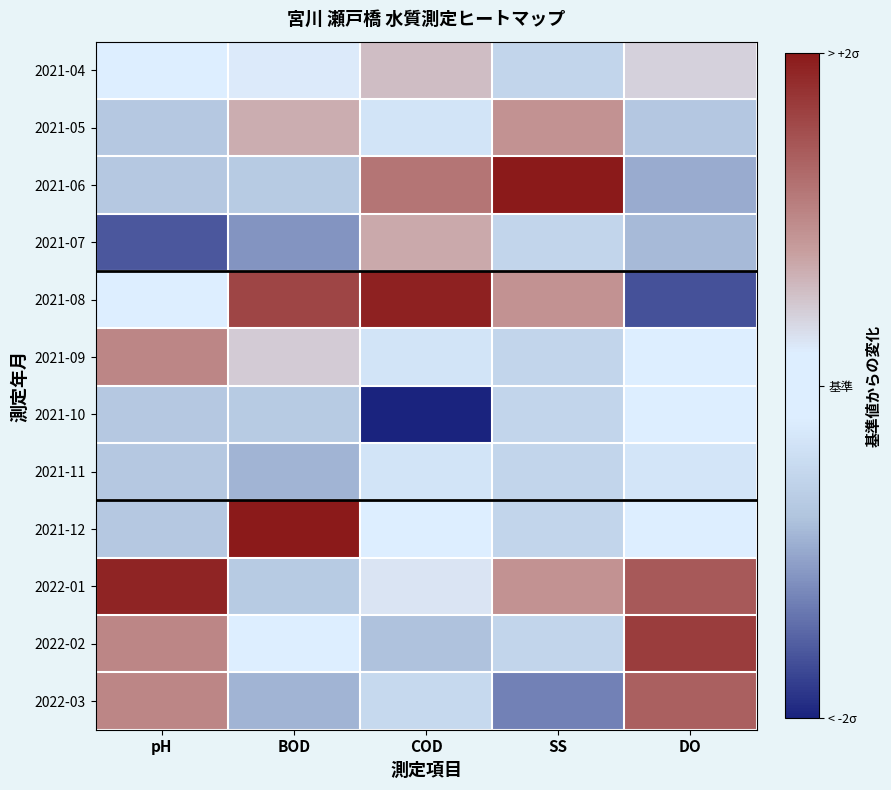

Reading left to right, transcribe all the data shown in this chart.

2021-04: pH=0.1	BOD=0.2	COD=0.6	SS=-0.6	DO=0.4
2021-05: pH=-0.7	BOD=0.7	COD=-0.3	SS=0.9	DO=-0.7
2021-06: pH=-0.7	BOD=-0.7	COD=1.2	SS=2.0	DO=-1.0
2021-07: pH=-1.6	BOD=-1.1	COD=0.7	SS=-0.6	DO=-0.9
2021-08: pH=0.1	BOD=1.6	COD=1.9	SS=0.9	DO=-1.6
2021-09: pH=1.0	BOD=0.5	COD=-0.3	SS=-0.6	DO=-0.1
2021-10: pH=-0.7	BOD=-0.7	COD=-2.0	SS=-0.6	DO=-0.1
2021-11: pH=-0.7	BOD=-0.9	COD=-0.3	SS=-0.6	DO=-0.3
2021-12: pH=-0.7	BOD=2.0	COD=-0.2	SS=-0.6	DO=-0.1
2022-01: pH=1.9	BOD=-0.7	COD=0.3	SS=0.9	DO=1.4
2022-02: pH=1.0	BOD=0.0	COD=-0.8	SS=-0.6	DO=1.7
2022-03: pH=1.0	BOD=-0.9	COD=-0.5	SS=-1.3	DO=1.4